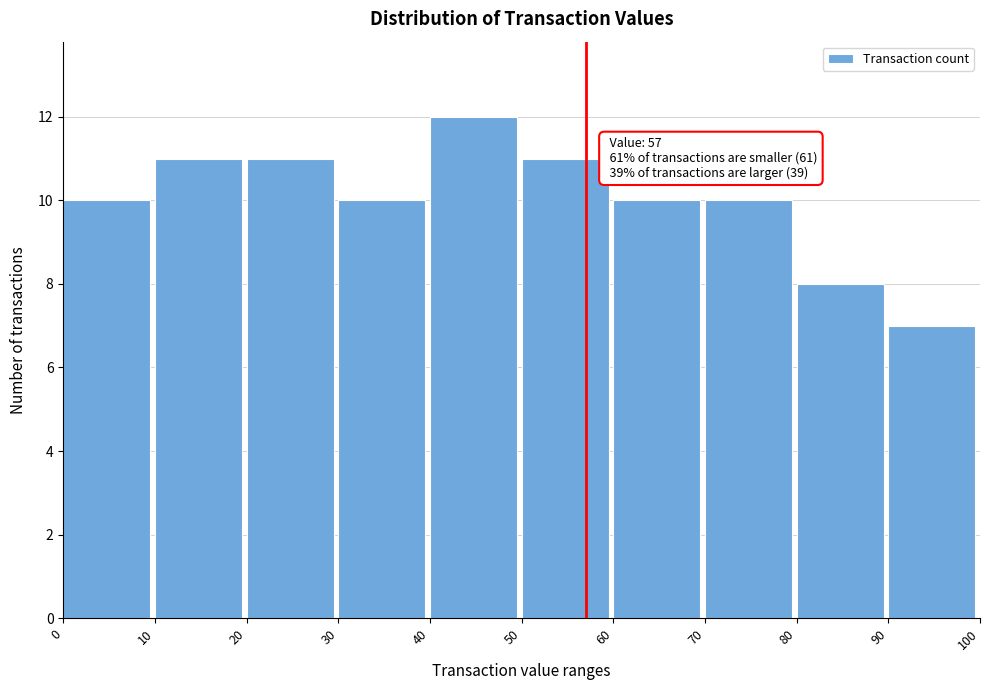

Over which range of the x-axis is the bar tallest?

40 to 50